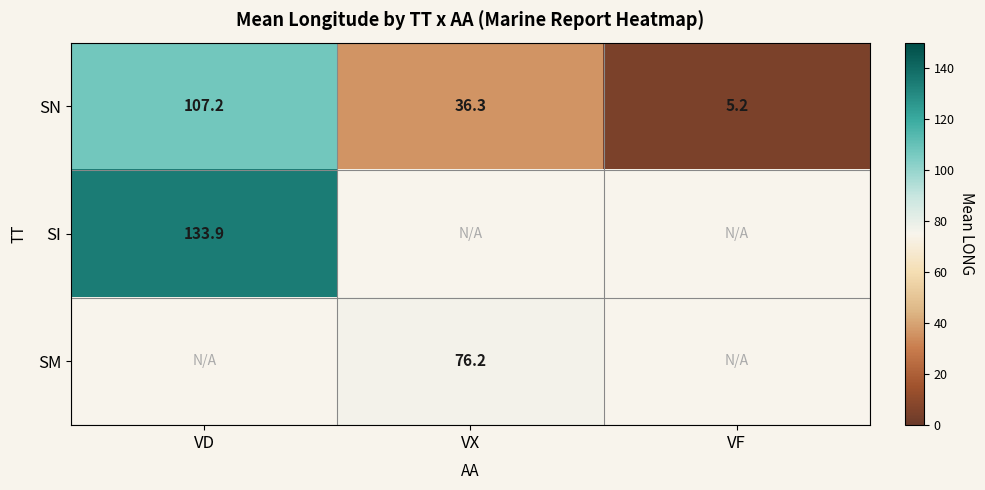

Where is SN nearest to the value 56?

VX